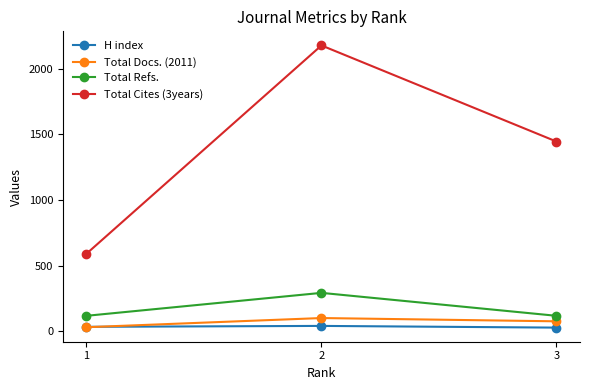

What is the average value of the H index series?

33